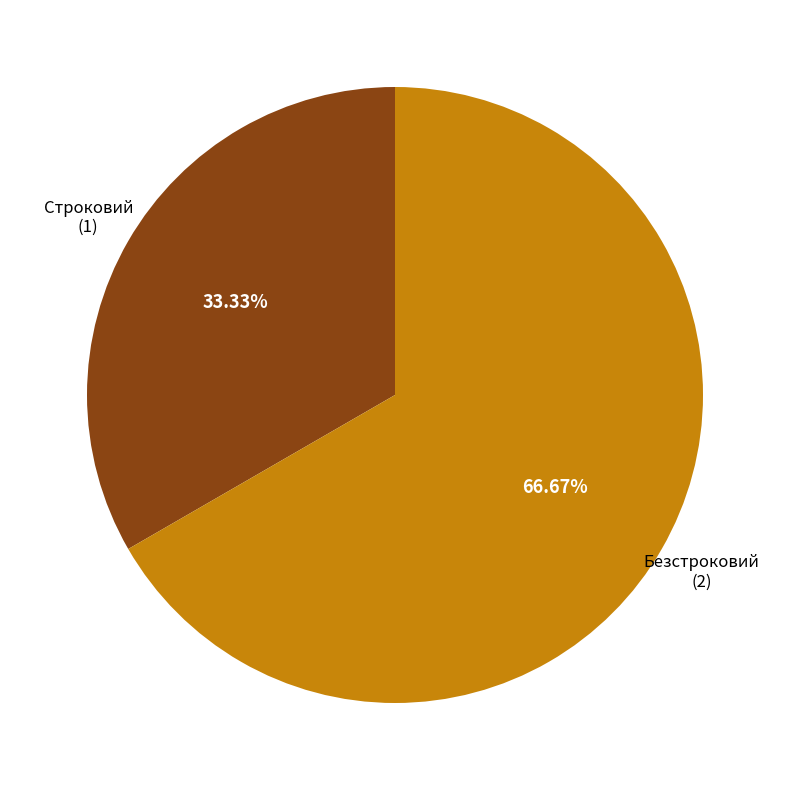

Does Безстроковий represent more than half of the total?

Yes